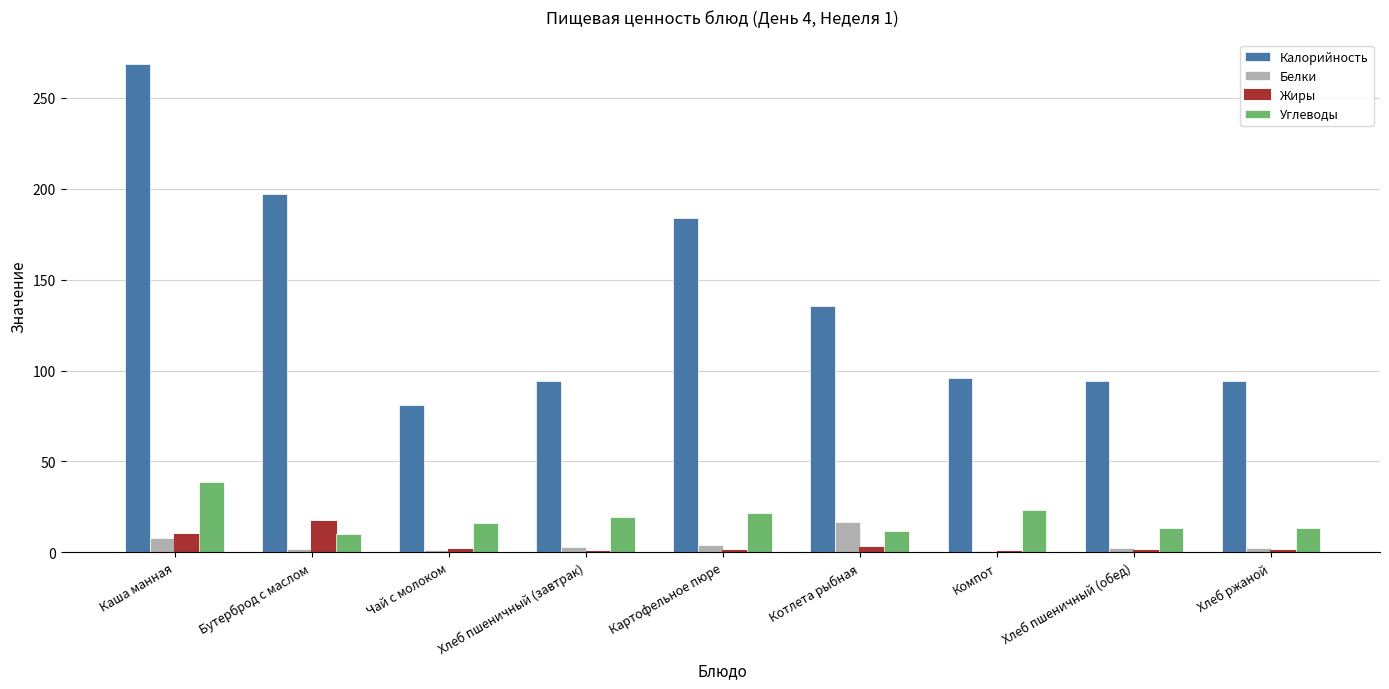

The Калорийность series shows 268.7 at Каша манная. True or false?

True